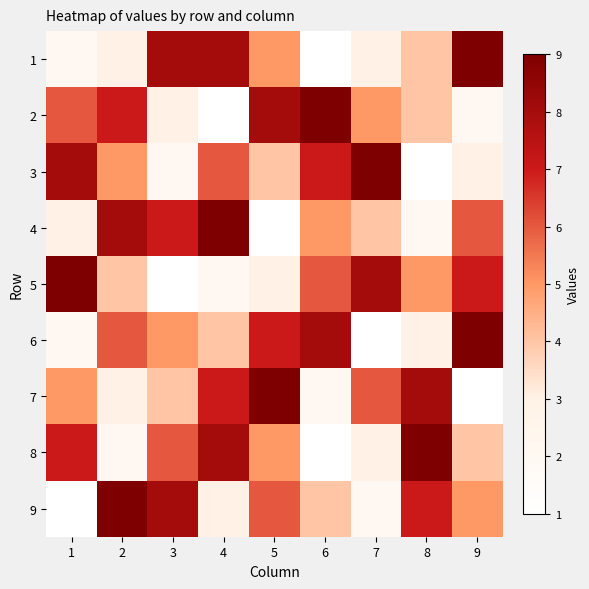

Rank the series by their maximum value, from highest to lowest.

1, 2, 3, 4, 5, 6, 7, 8, 9